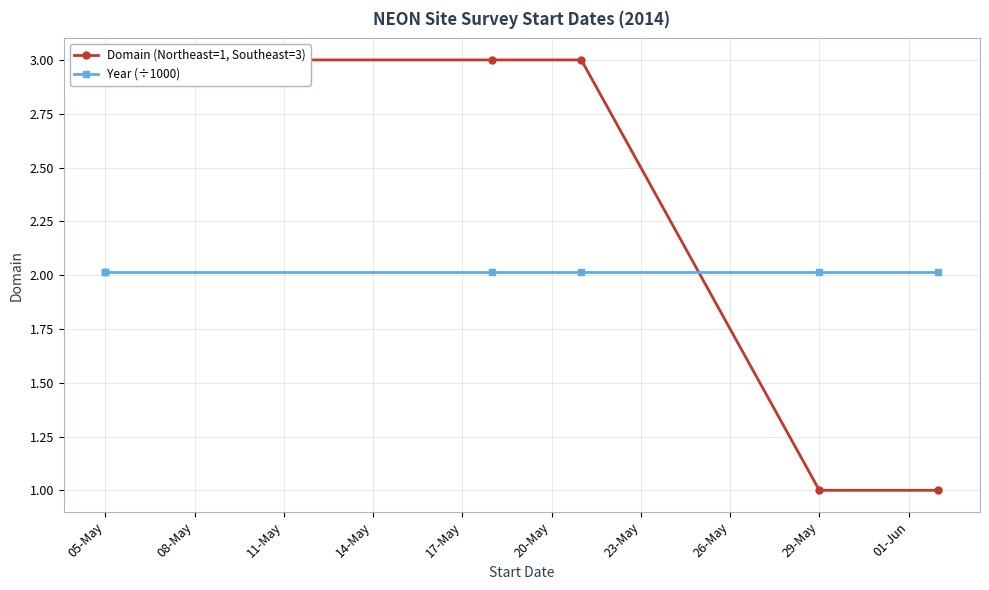

What is the maximum value shown in the chart?

3.0